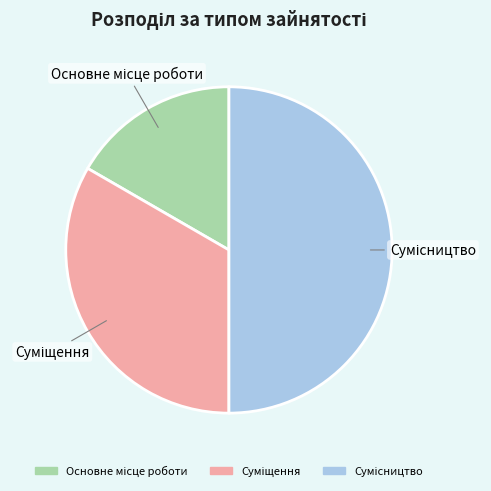

How many segments does this pie chart have?

3